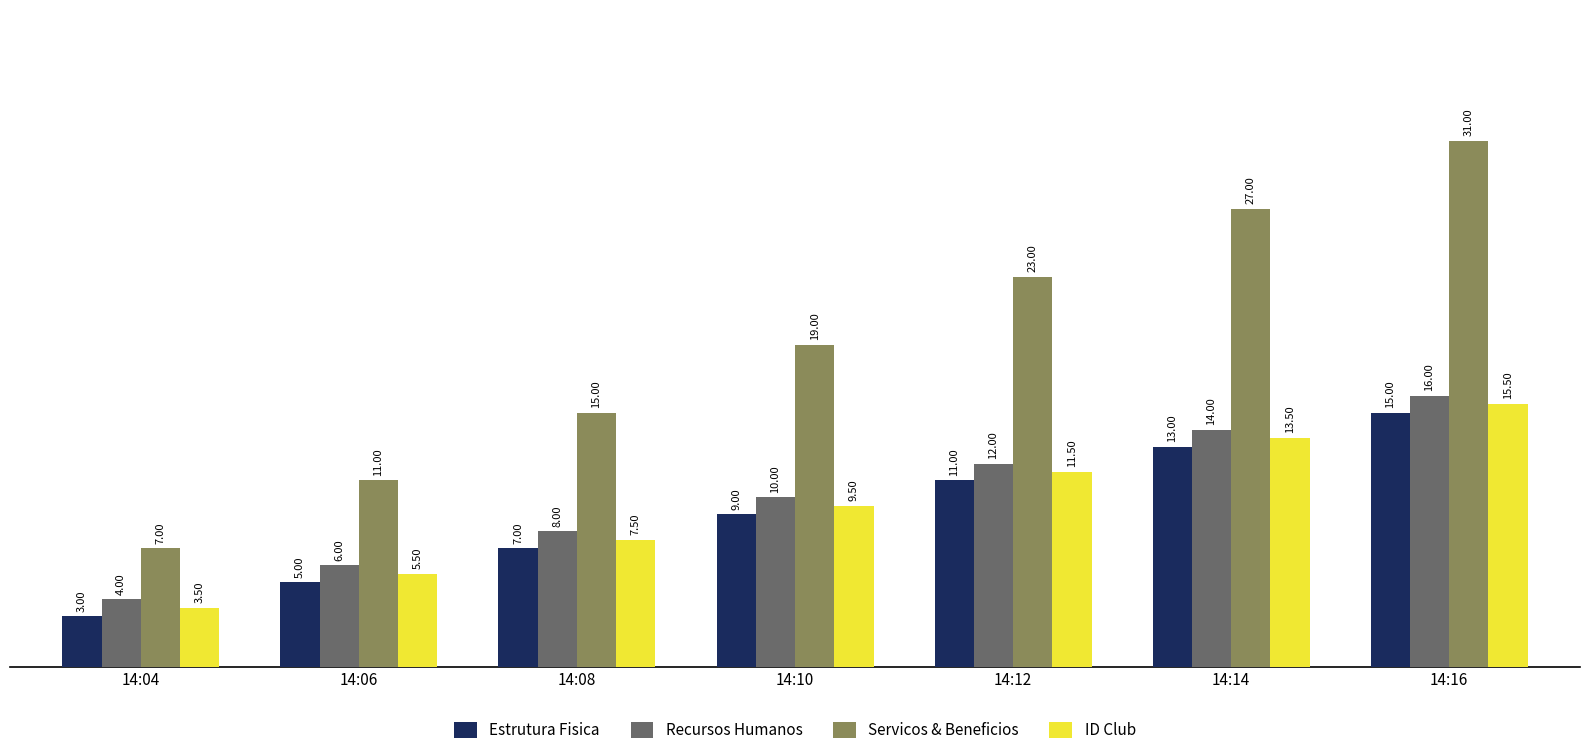

What is the sum of the ID Club values at 14:10 and 14:06?

15.0